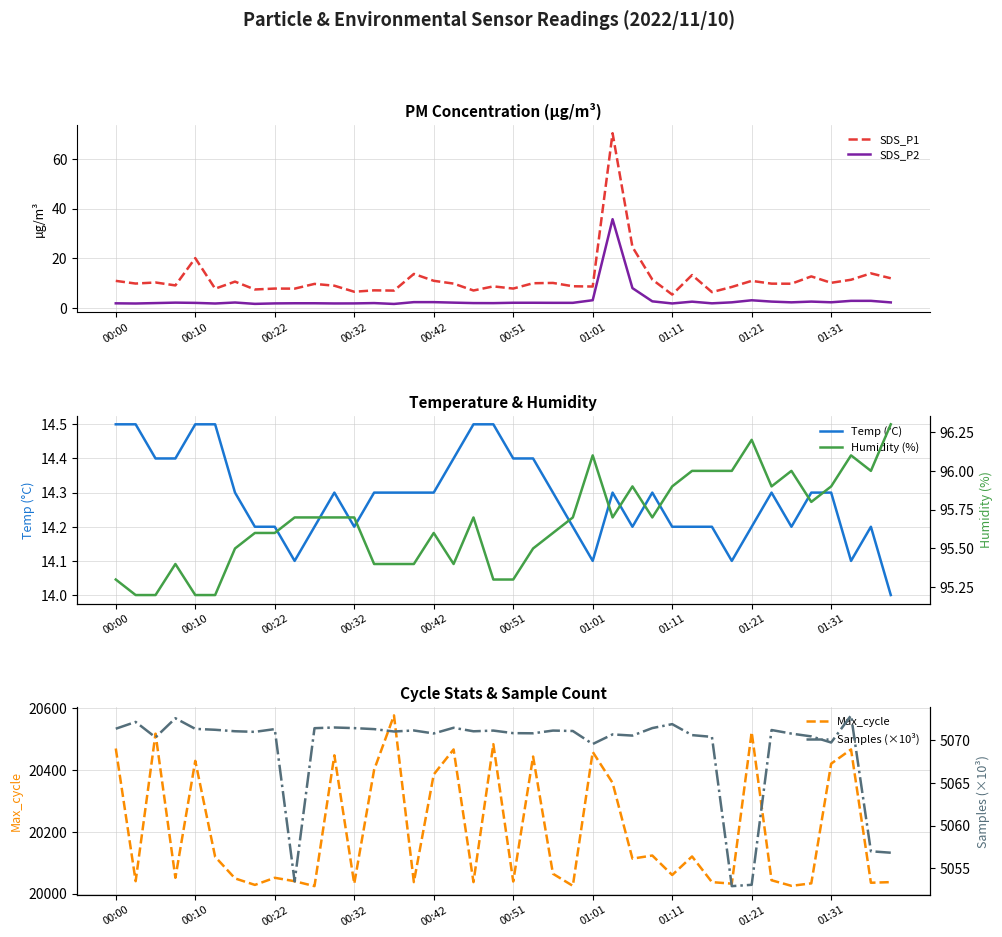

Reading right to left, extract all data points from this chart.

SDS_P1: 11.9	13.9	11.3	10.1	12.7	9.7	9.7	10.8	8.4	6.3	13.2	5.3	11.4	24.5	70.3	8.6	8.7	10.0	9.9	7.8	8.6	7.0	9.8	10.9	13.7	6.9	7.0	6.5	8.9	9.6	7.7	7.8	7.4	10.6	7.7	20.0	9.0	10.2	9.8	10.8
SDS_P2: 2.2	2.8	2.8	2.2	2.5	2.2	2.5	3.0	2.2	1.8	2.5	1.8	2.6	7.9	35.7	3.0	2.0	2.0	2.0	2.0	1.9	1.9	2.1	2.3	2.3	1.6	1.9	1.8	1.8	1.8	1.8	1.8	1.6	2.1	1.7	2.0	2.1	1.9	1.7	1.8
Temp (°C): 14.0	14.2	14.1	14.3	14.3	14.2	14.3	14.2	14.1	14.2	14.2	14.2	14.3	14.2	14.3	14.1	14.2	14.3	14.4	14.4	14.5	14.5	14.4	14.3	14.3	14.3	14.3	14.2	14.3	14.2	14.1	14.2	14.2	14.3	14.5	14.5	14.4	14.4	14.5	14.5
Max_cycle: 20037.0	20035.0	20466.0	20420.0	20033.0	20025.0	20043.0	20522.0	20032.0	20037.0	20120.0	20060.0	20123.0	20113.0	20358.0	20458.0	20025.0	20064.0	20443.0	20039.0	20483.0	20037.0	20466.0	20385.0	20037.0	20576.0	20400.0	20032.0	20447.0	20024.0	20040.0	20051.0	20028.0	20049.0	20119.0	20429.0	20051.0	20517.0	20040.0	20469.0
Humidity (%): 96.3	96.0	96.1	95.9	95.8	96.0	95.9	96.2	96.0	96.0	96.0	95.9	95.7	95.9	95.7	96.1	95.7	95.6	95.5	95.3	95.3	95.7	95.4	95.6	95.4	95.4	95.4	95.7	95.7	95.7	95.7	95.6	95.6	95.5	95.2	95.2	95.4	95.2	95.2	95.3
Samples (×10³): 5056.8	5057.0	5072.9	5069.8	5070.5	5070.8	5071.2	5053.0	5052.9	5070.4	5070.6	5071.9	5071.5	5070.6	5070.7	5069.6	5071.1	5071.2	5070.8	5070.9	5071.2	5071.1	5071.5	5070.8	5071.2	5071.1	5071.3	5071.5	5071.5	5071.4	5053.4	5071.3	5071.0	5071.1	5071.3	5071.4	5072.6	5070.4	5072.2	5071.4